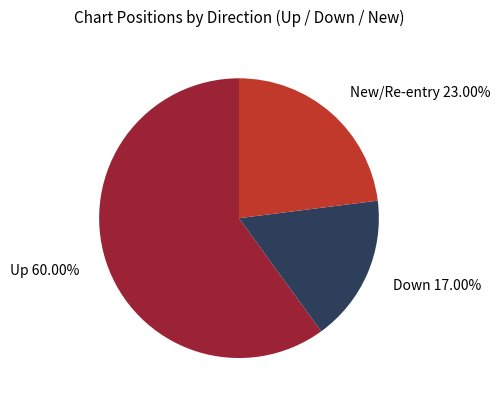

Is there any slice that represents more than half of the pie?

Yes